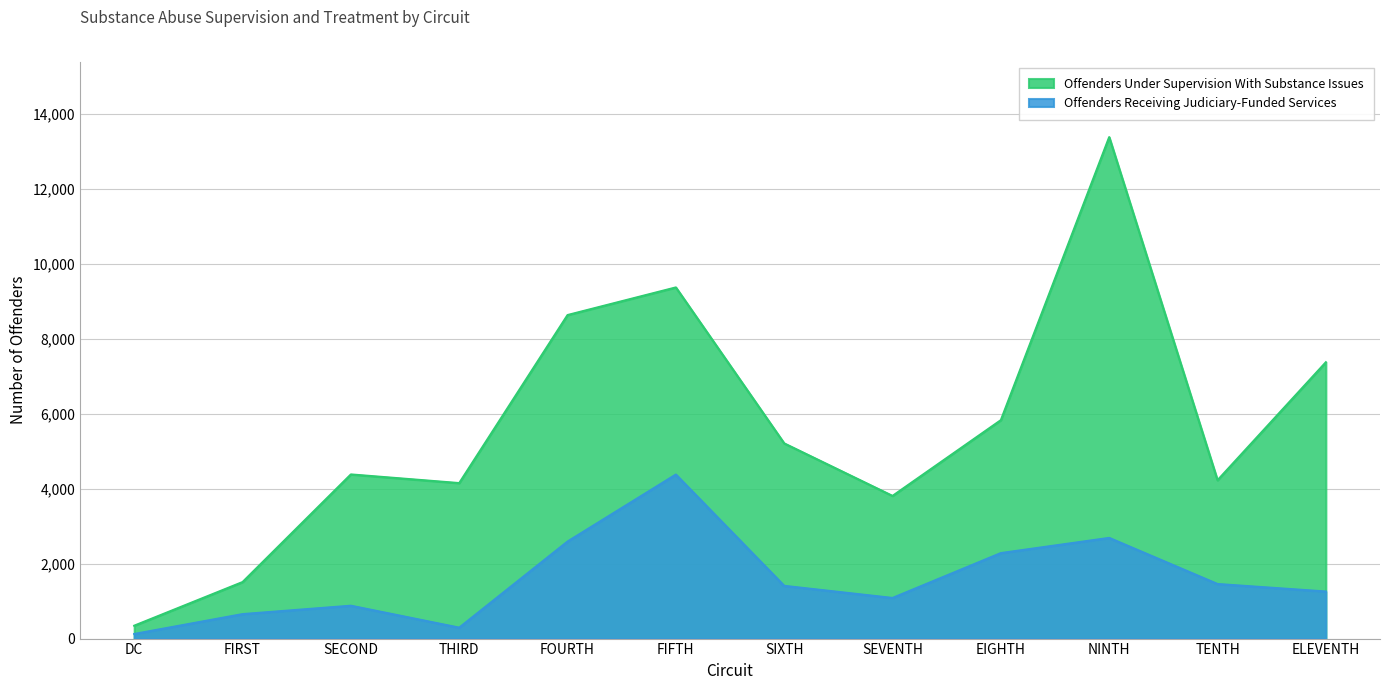

Rank the series at ELEVENTH from lowest to highest value.

Offenders Receiving Judiciary-Funded Services, Offenders Under Supervision With Substance Issues